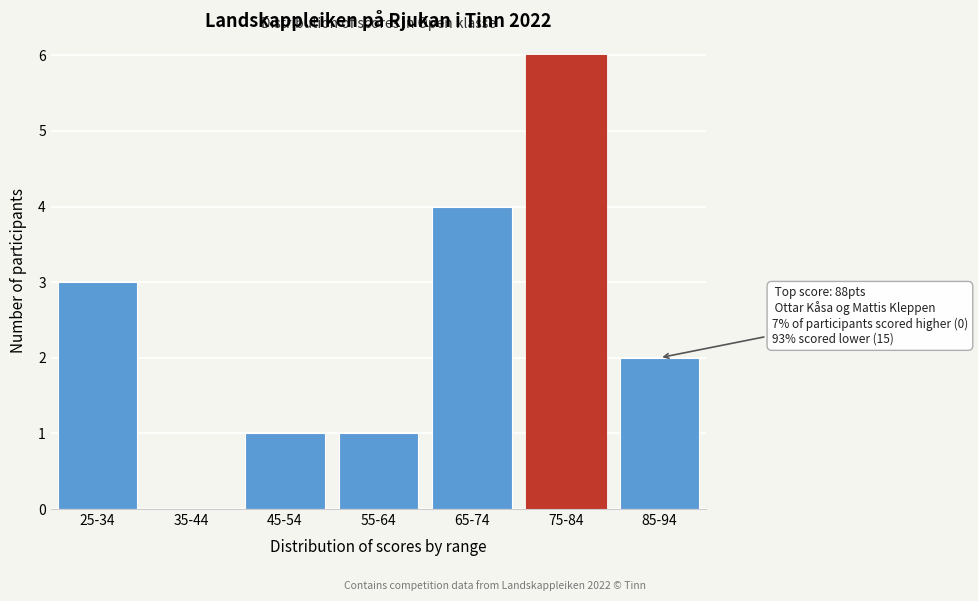

Reading left to right, what are all the values shown in this chart?

25-34=3	35-44=0	45-54=1	55-64=1	65-74=4	75-84=6	85-94=2